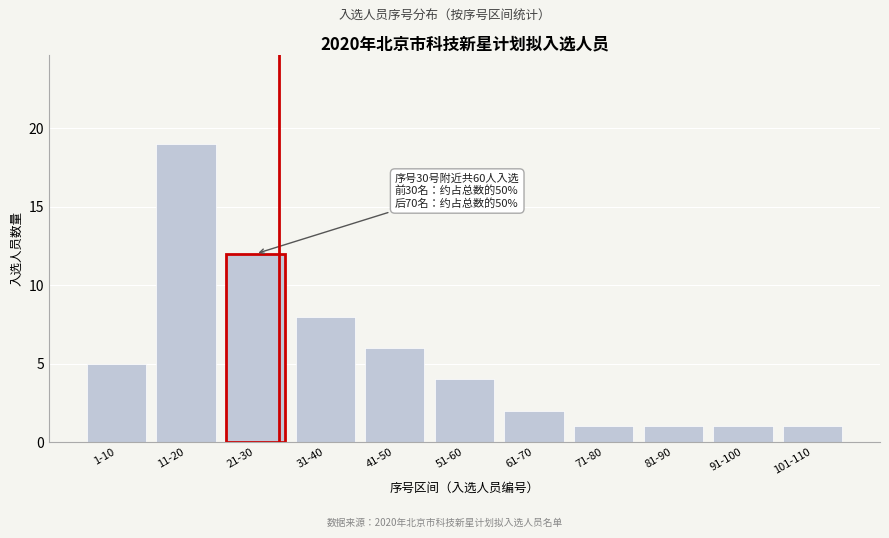

Reading left to right, list all the values displayed in this chart.

1-10=5	11-20=19	21-30=12	31-40=8	41-50=6	51-60=4	61-70=2	71-80=1	81-90=1	91-100=1	101-110=1